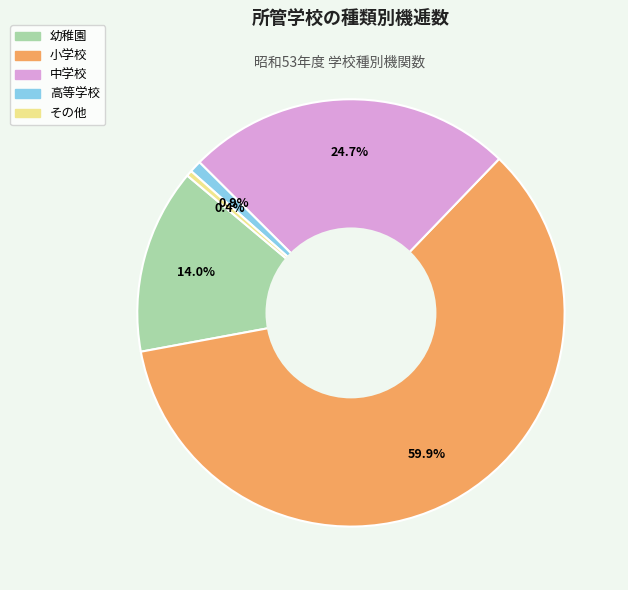

Which has a higher value, その他 or 小学校?

小学校